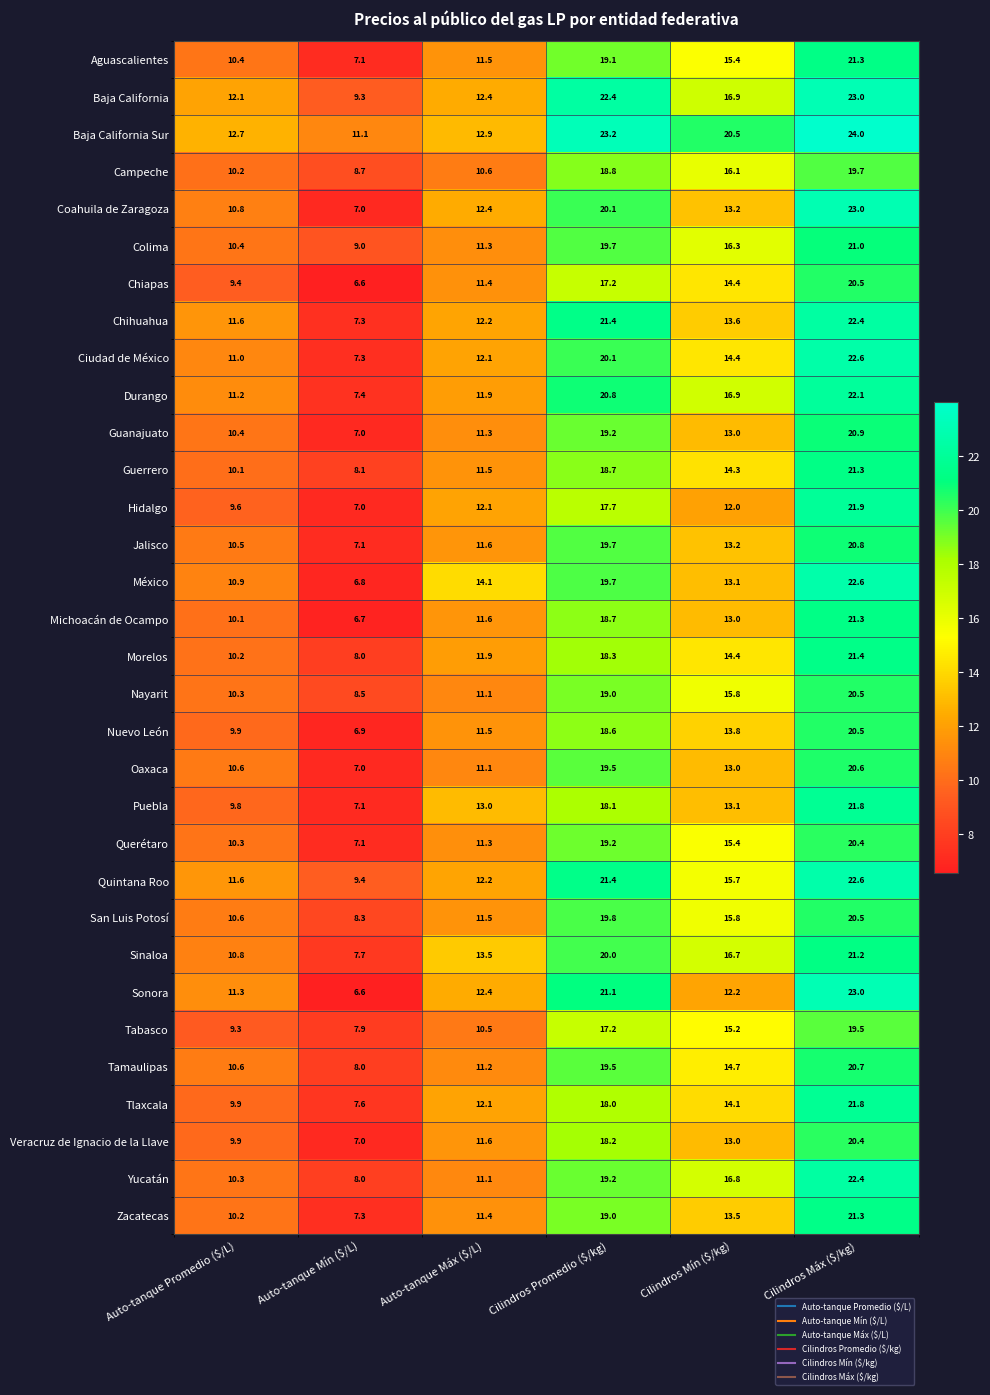

At how many categories does at least one series exceed 17?

3